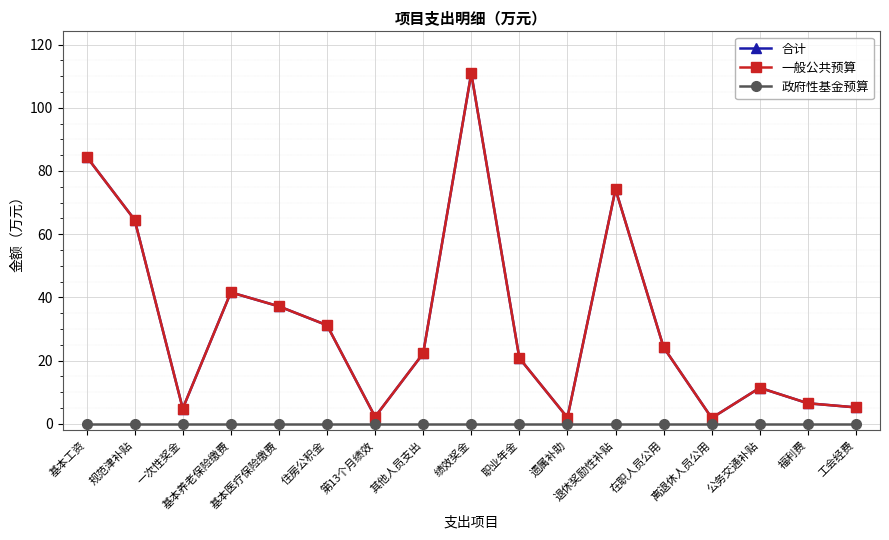

What is the spread (max minus min) of values at 基本工资?

84.5